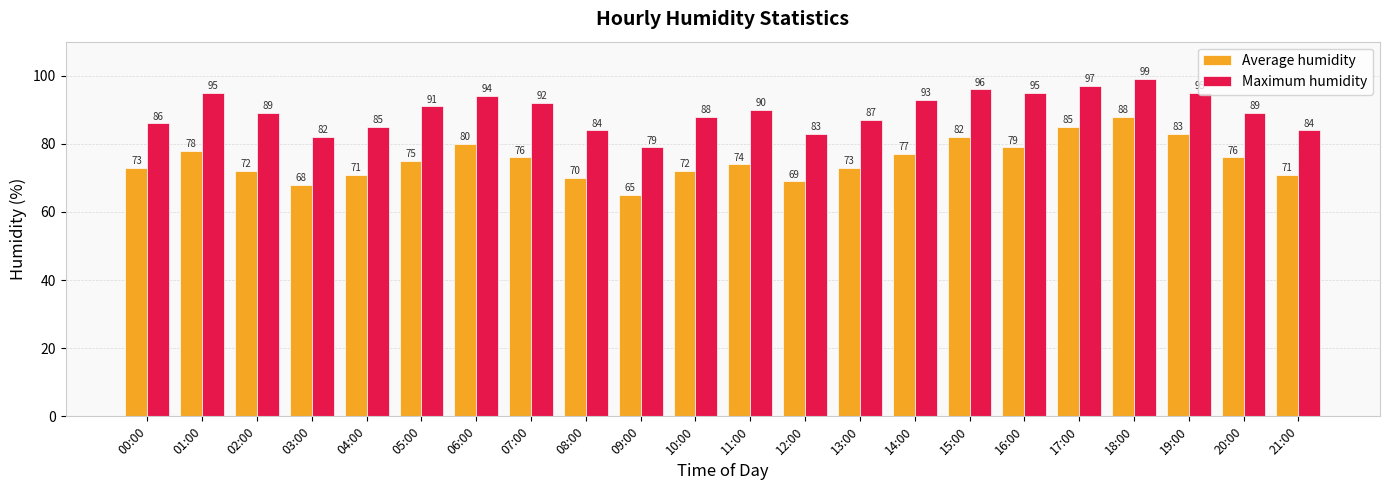

Reading left to right, extract all data points from this chart.

Average humidity: 73	78	72	68	71	75	80	76	70	65	72	74	69	73	77	82	79	85	88	83	76	71
Maximum humidity: 86	95	89	82	85	91	94	92	84	79	88	90	83	87	93	96	95	97	99	95	89	84